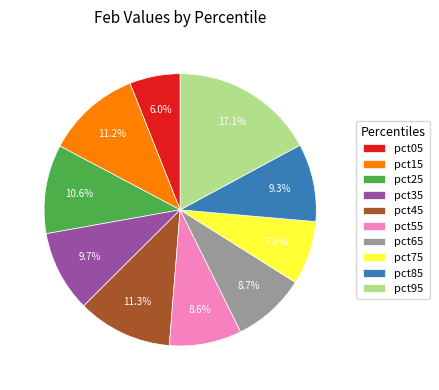

How much of the chart is everything except pct25?

89.4%